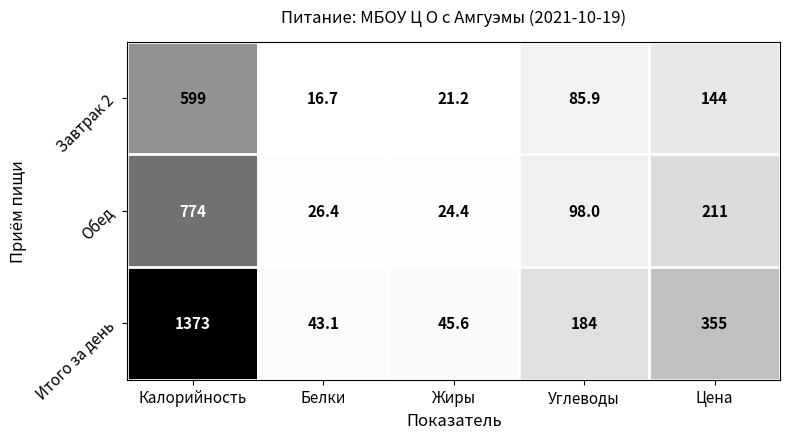

At which category is the sum across all series the highest?

Калорийность